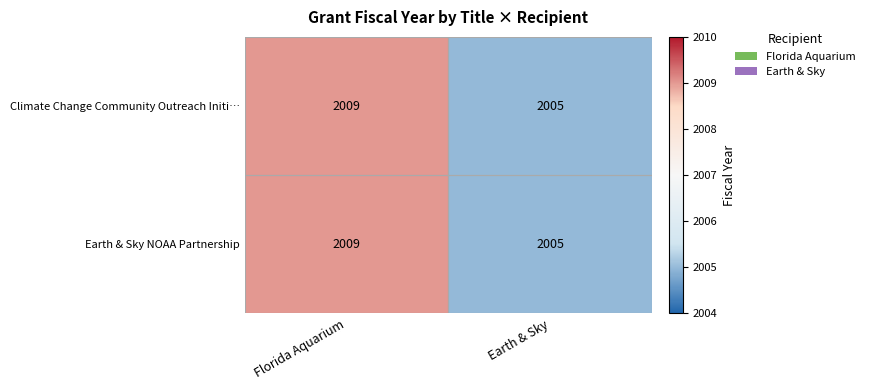

List the labels in order of Climate Change Community Outreach Initi… value, smallest first.

Earth & Sky, Florida Aquarium